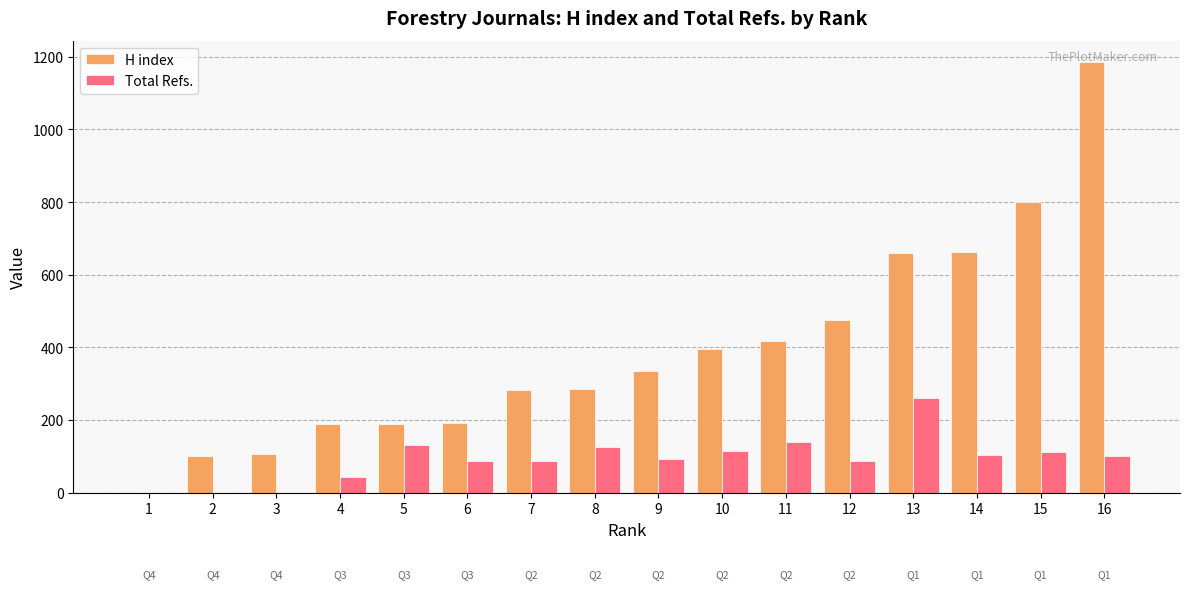

True or false: H index has a value of 1237 at 15.

False